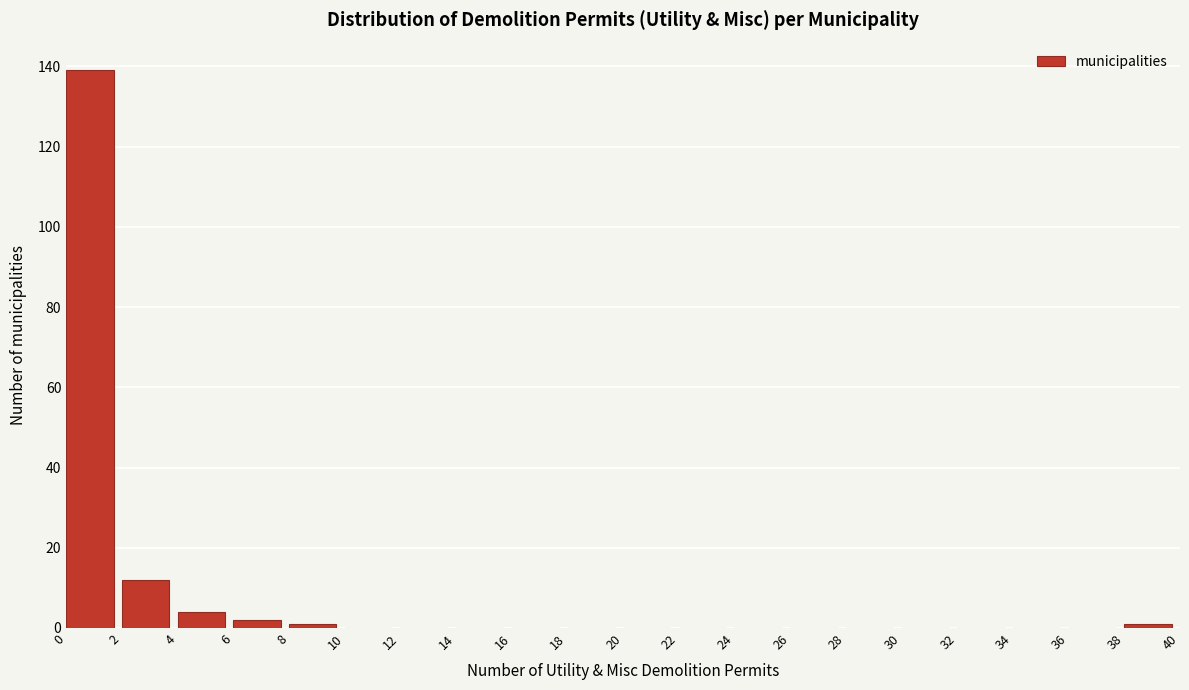

How tall is the bar that spans 6 to 8 on the x-axis? The values are not printed on the chart, so give them approximately, as read against the axis.

2